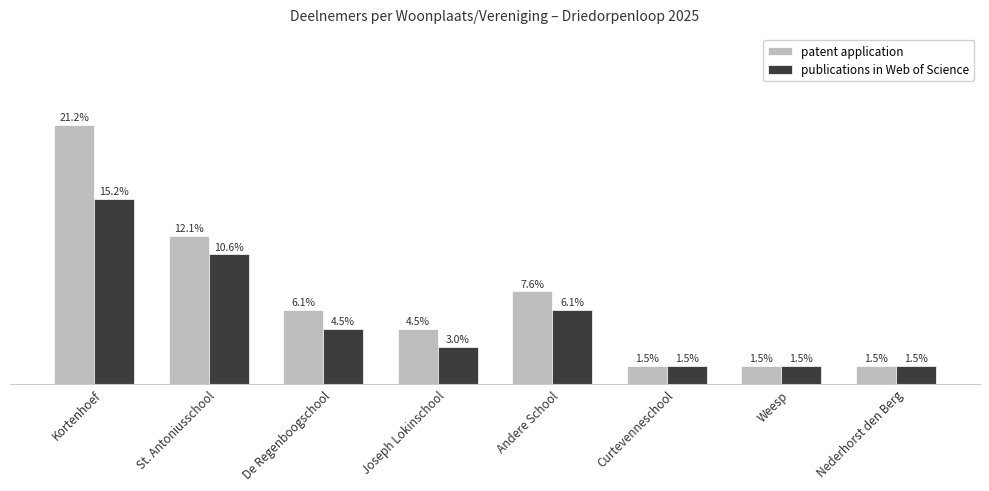

Which series has the largest total across all categories?

patent application